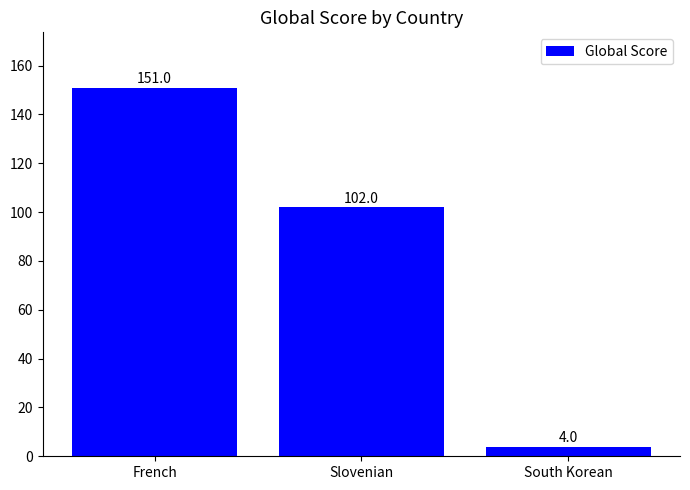

What is the minimum value shown in the chart?

4